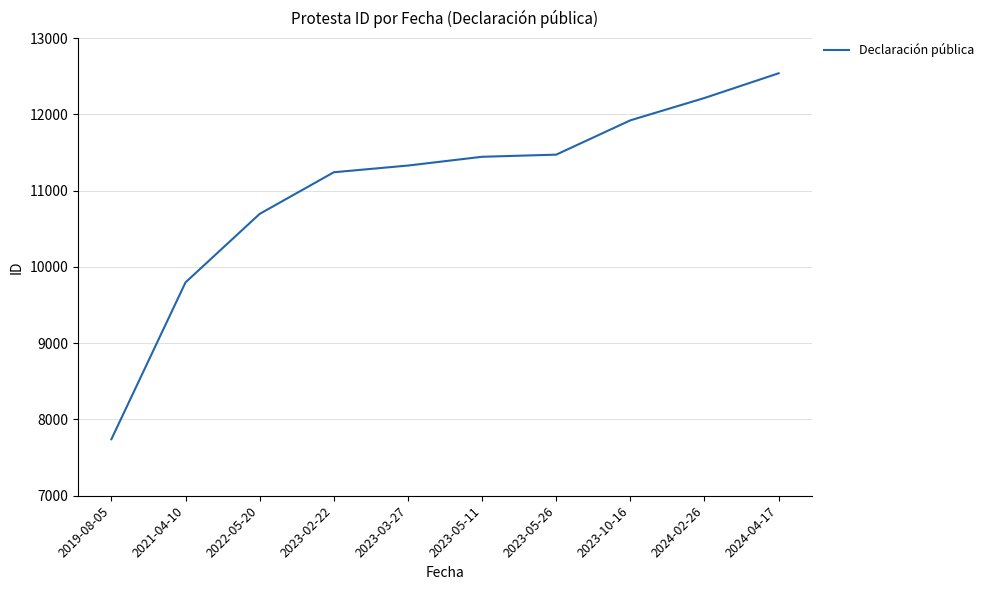

What is the difference between the values at 2023-05-11 and 2024-04-17?

1095